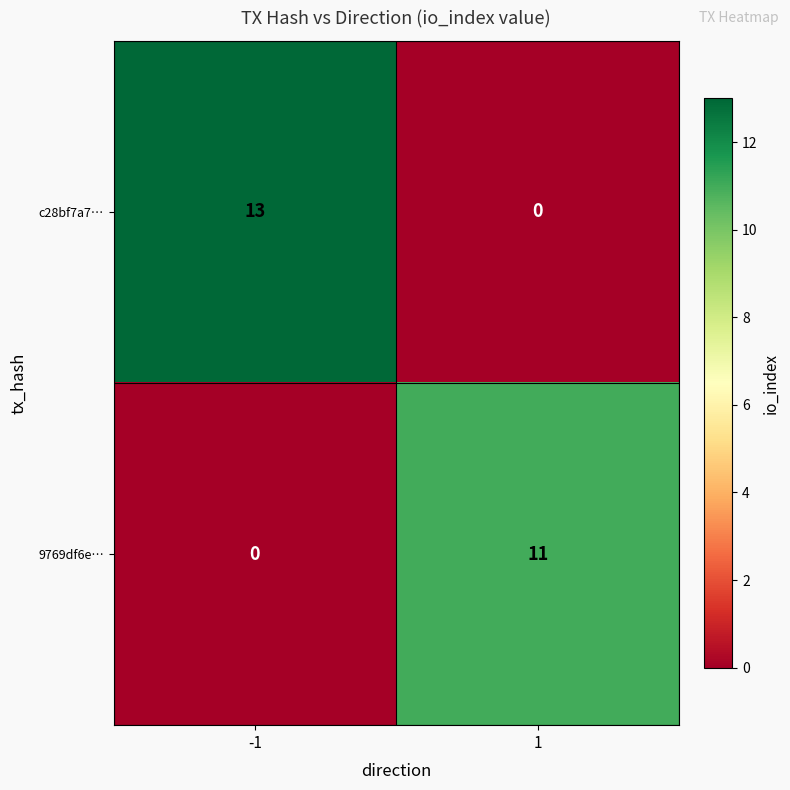

Reading right to left, what are all the values shown in this chart?

c28bf7a7…: 0	13
9769df6e…: 11	0